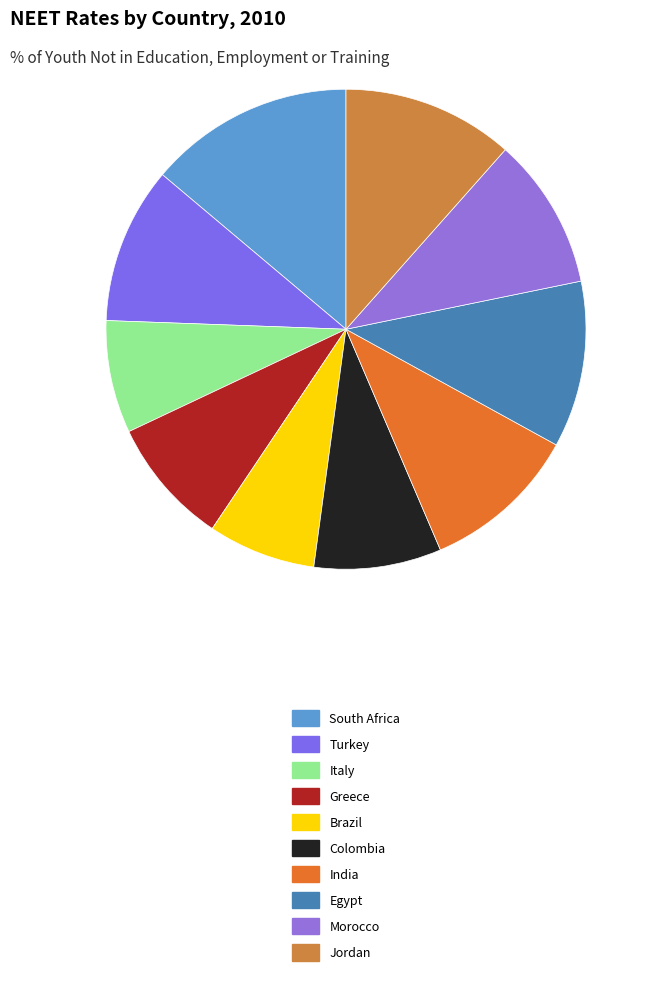

Count the number of slices in the pie.

10